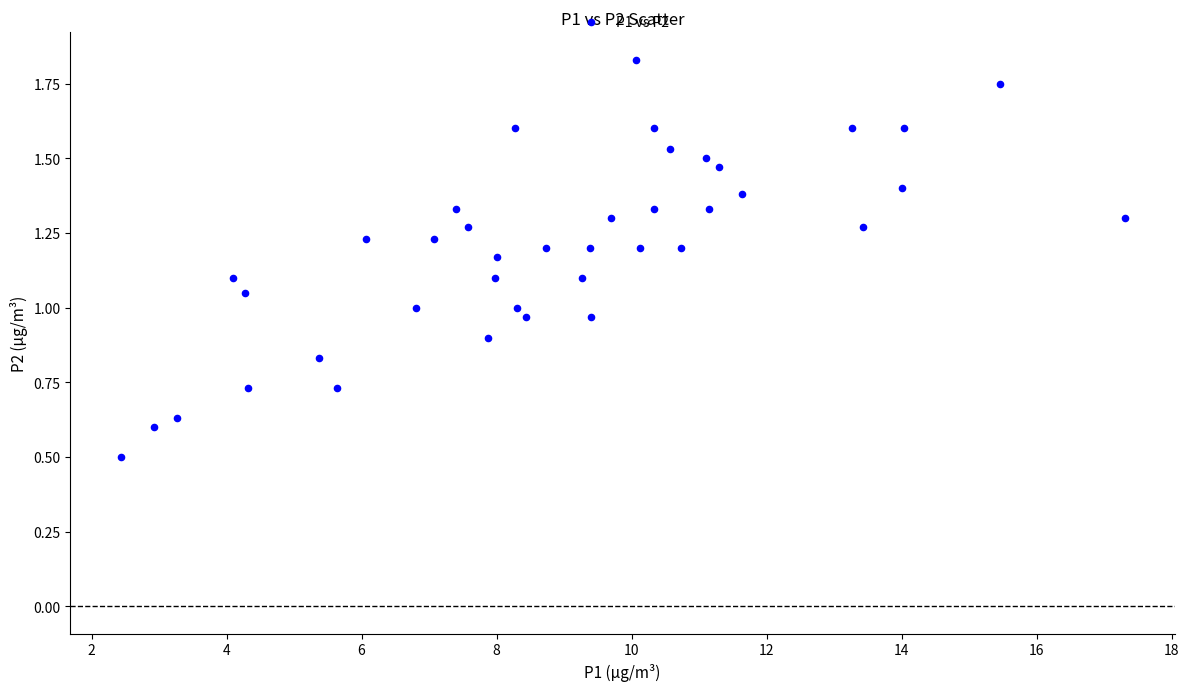

What is the range of X values (max minus min)?

14.9